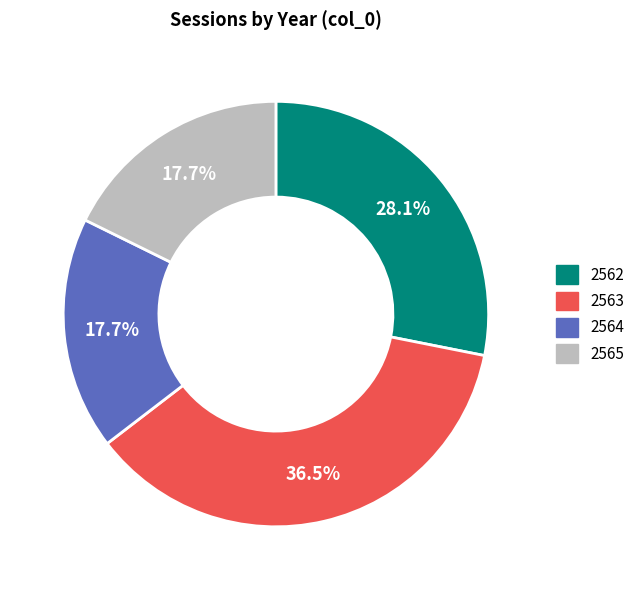

What portion of the pie excludes 2565?

82.3%